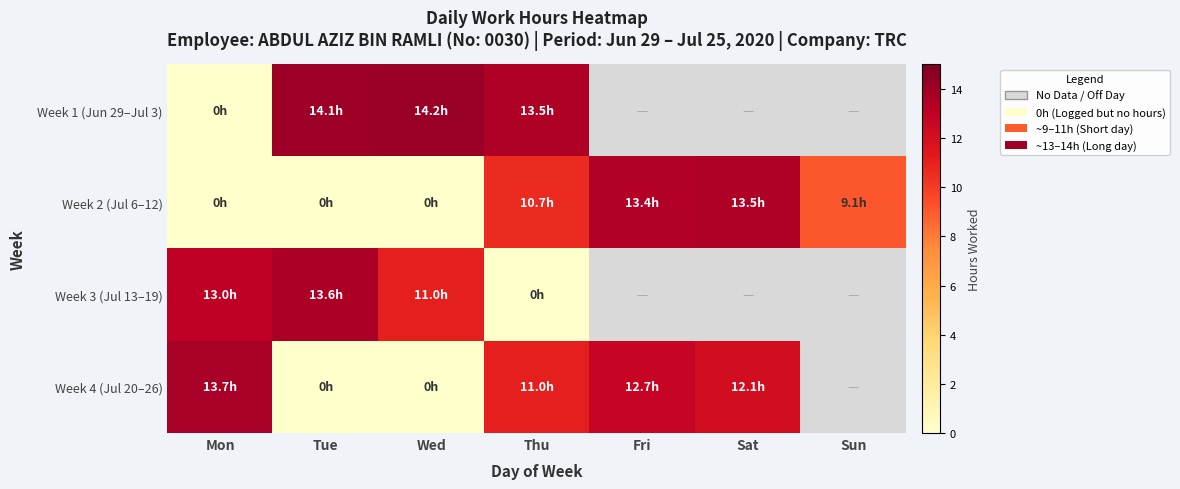

At which label does Week 4 (Jul 20–26) first exceed 12?

Mon